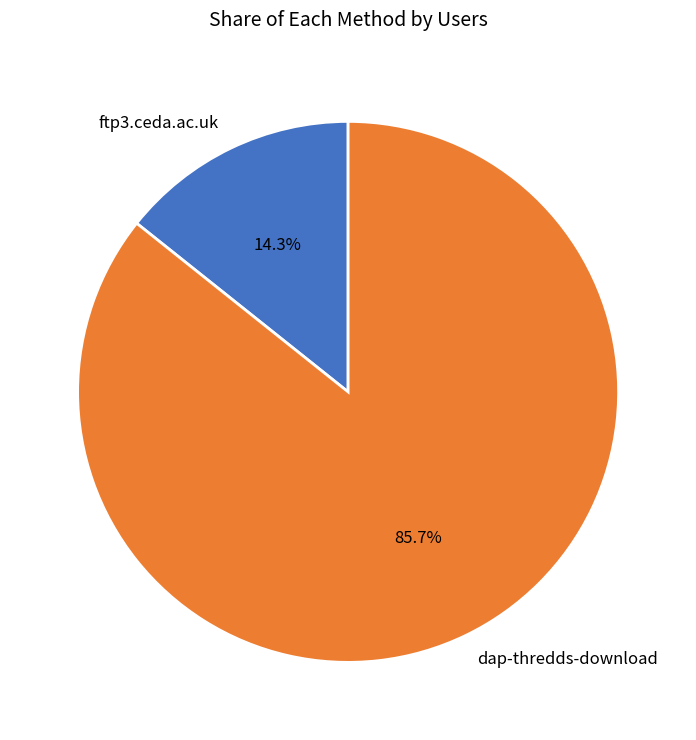

Count the number of slices in the pie.

2